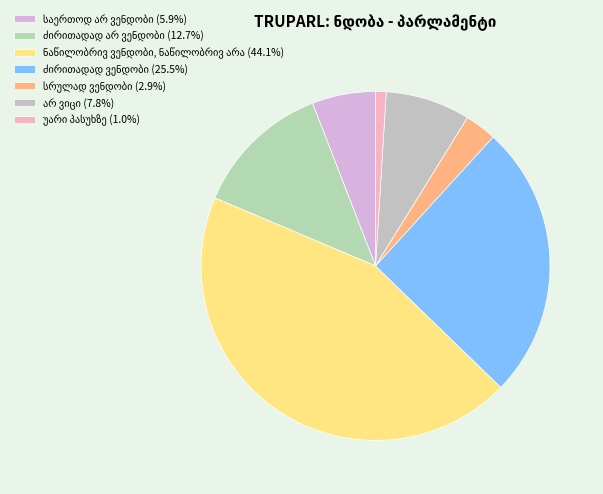

Is it true that ძირითადად ვენდობი is 14% of the pie?

False